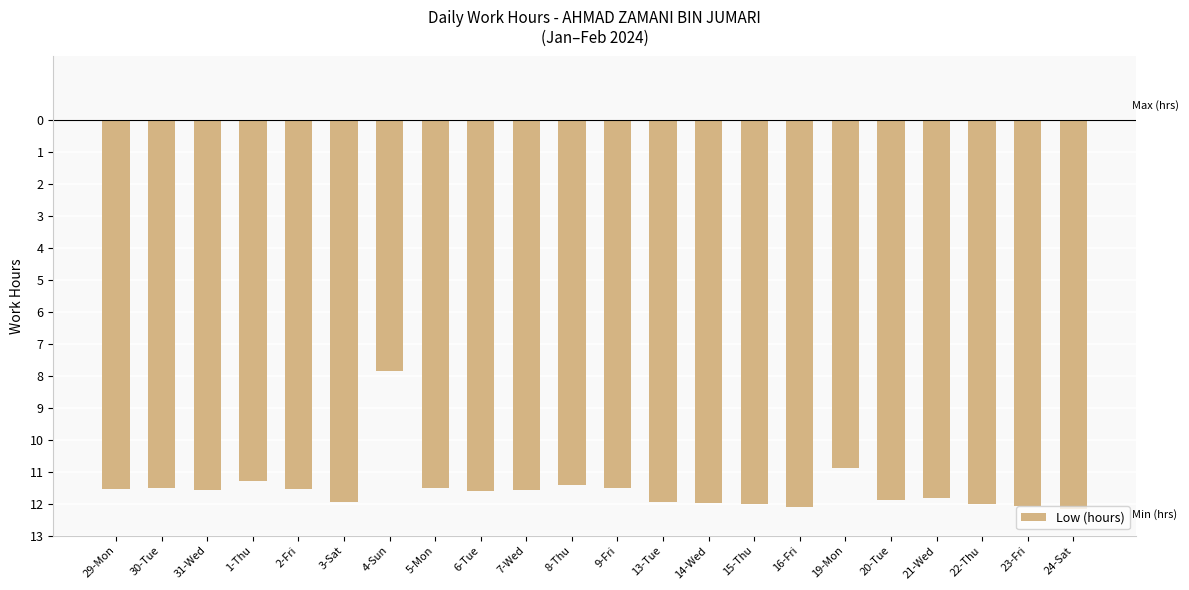

Is it true that the value at 2-Fri is -11.5?

True